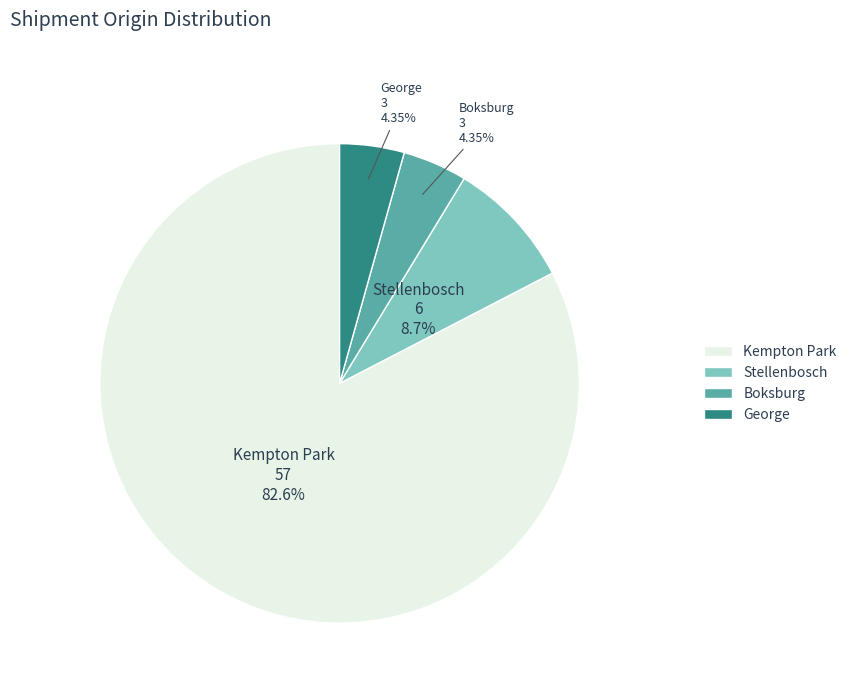

Is the sum of Kempton Park and Stellenbosch greater than half?

Yes